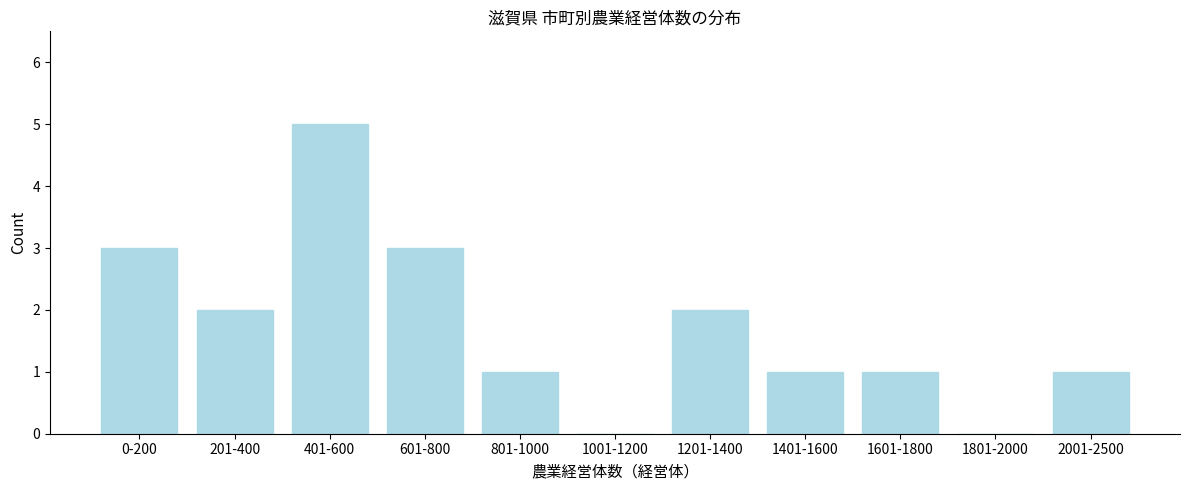

Reading right to left, extract all data points from this chart.

2001-2500=1	1801-2000=0	1601-1800=1	1401-1600=1	1201-1400=2	1001-1200=0	801-1000=1	601-800=3	401-600=5	201-400=2	0-200=3